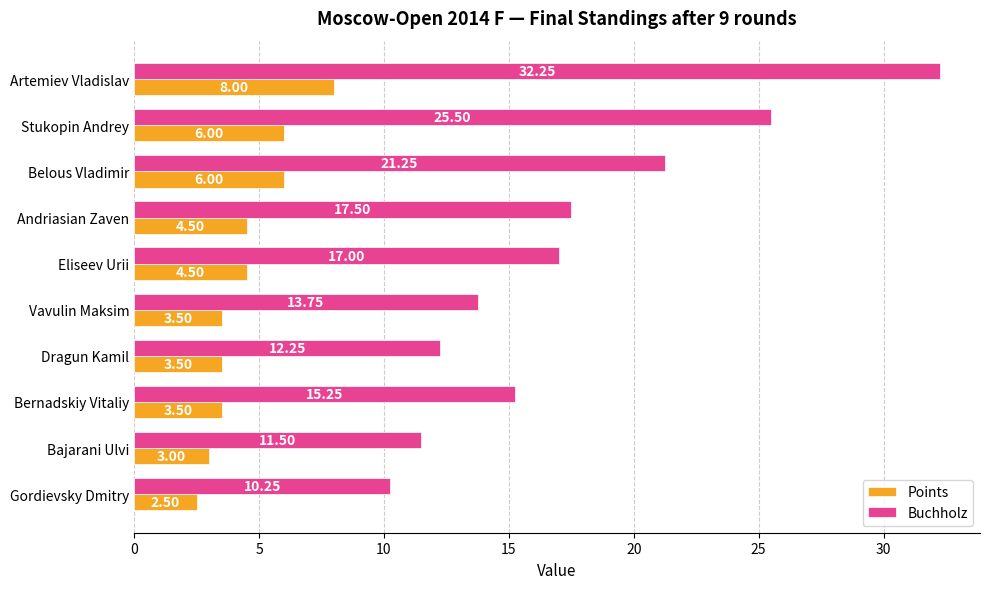

At which label does Points reach its peak?

Artemiev Vladislav